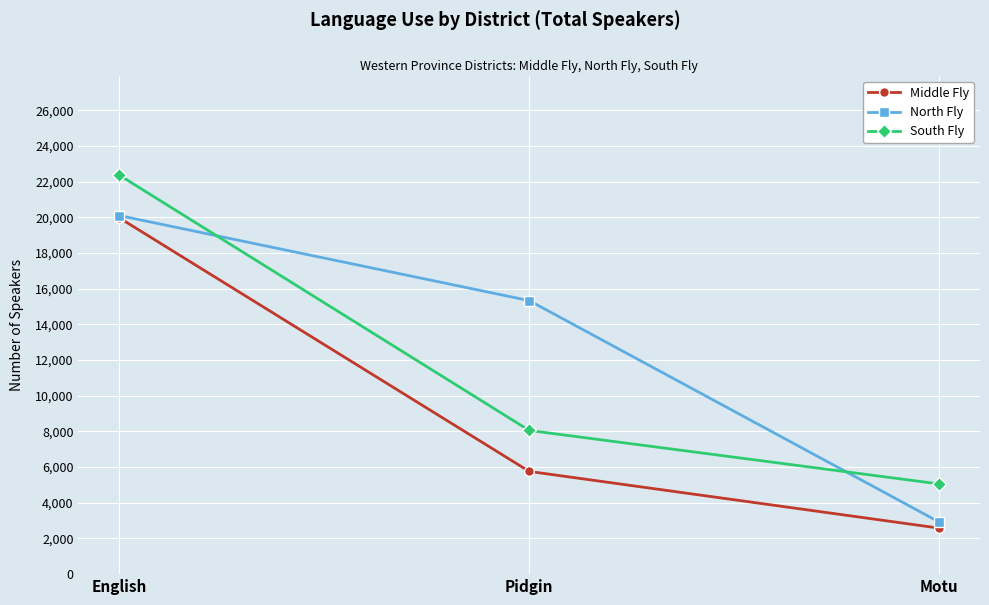

What is the difference between the highest and lowest values at Motu?

2477